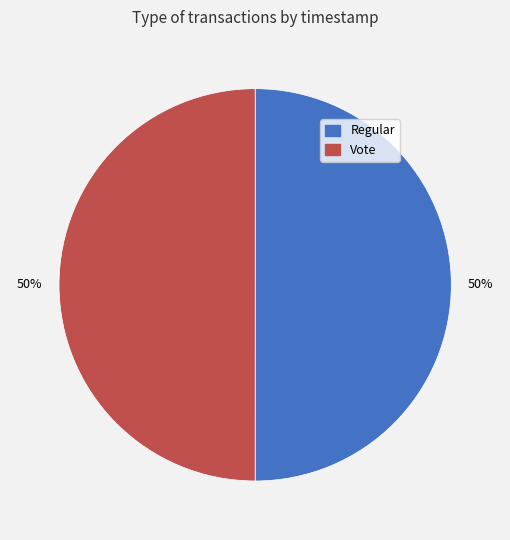

Combined, do Vote and Regular account for over 50%?

Yes